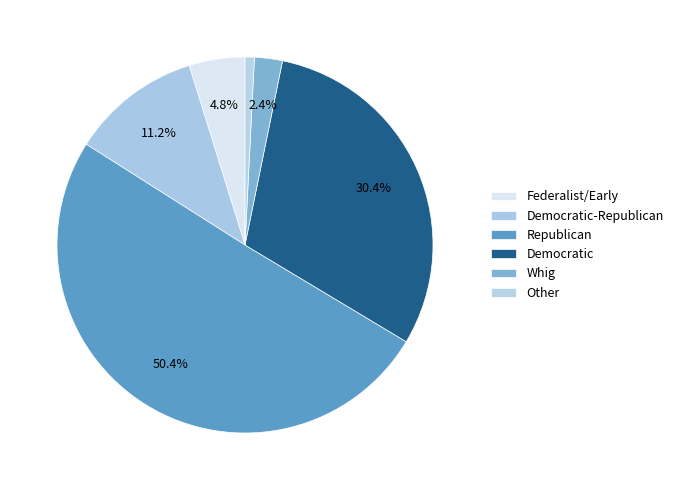

Count the number of slices in the pie.

6